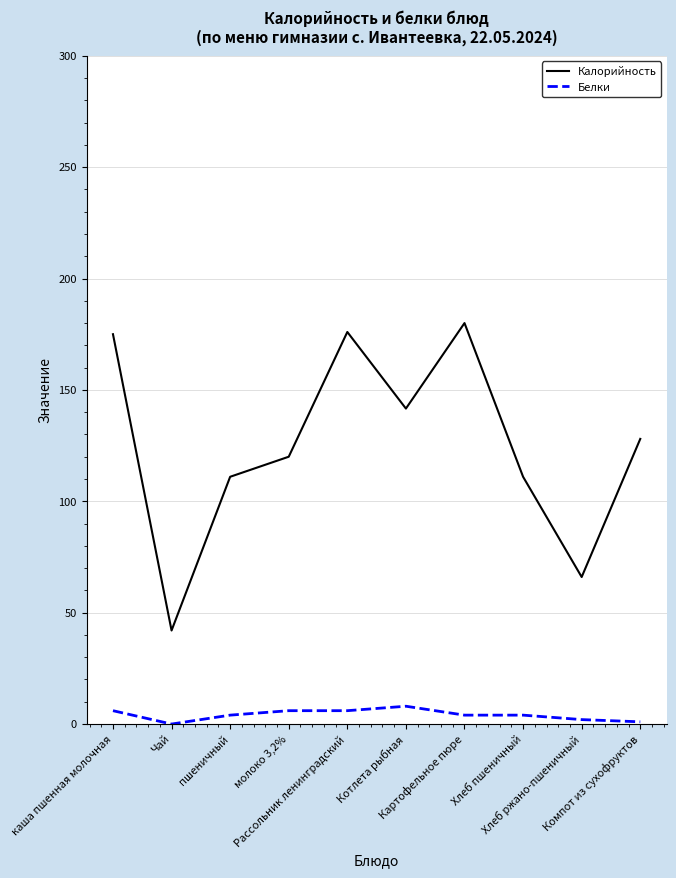

True or false: Калорийность and Белки cross at least once.

False